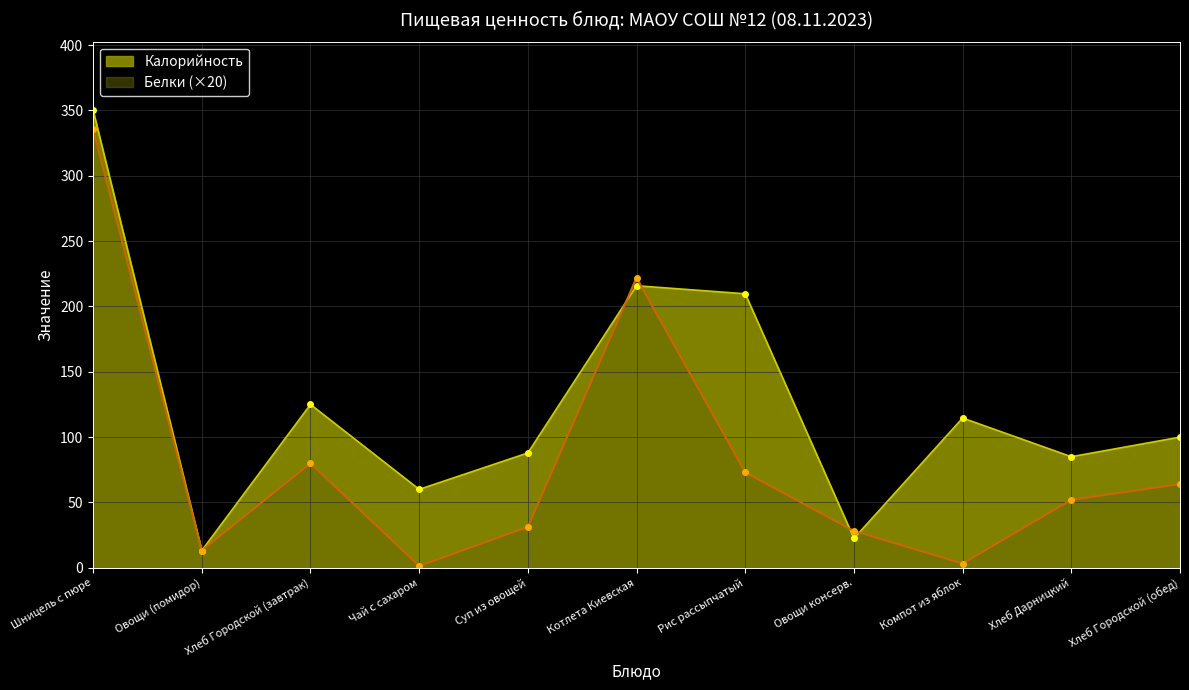

Reading left to right, list all the values displayed in this chart.

Калорийность: 350.2	13.2	125.0	60.0	87.9	215.9	209.7	22.5	114.6	85.0	100.0
Белки: 336.0	13.2	80.0	1.4	31.2	222.0	73.0	28.2	3.2	52.0	64.0